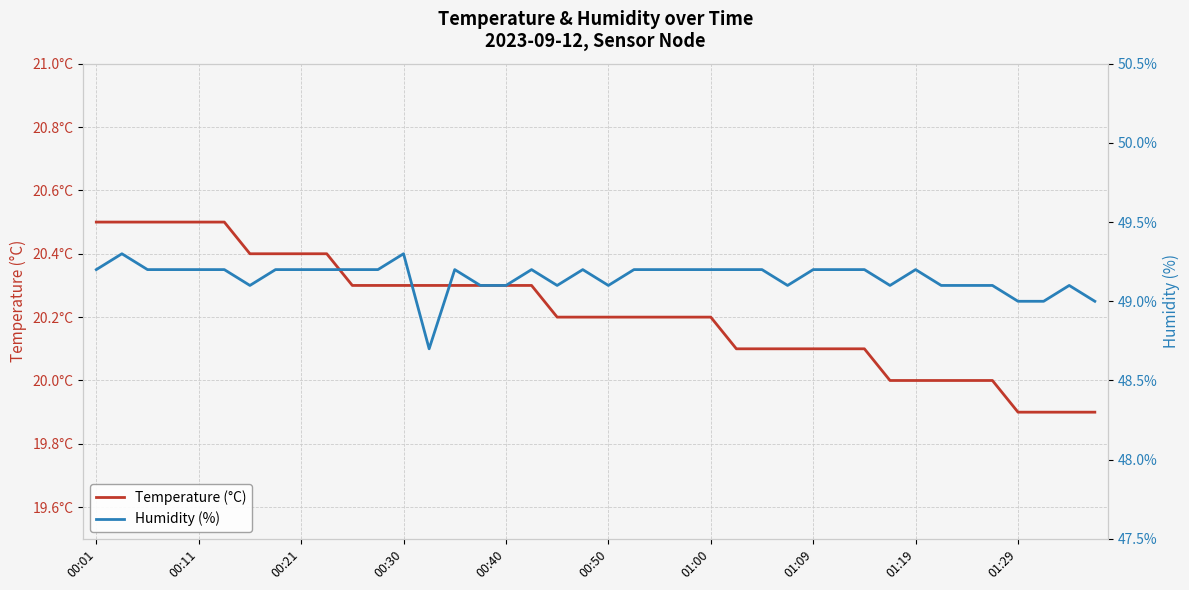

Where does the Humidity (%) series first go above 49?

00:01